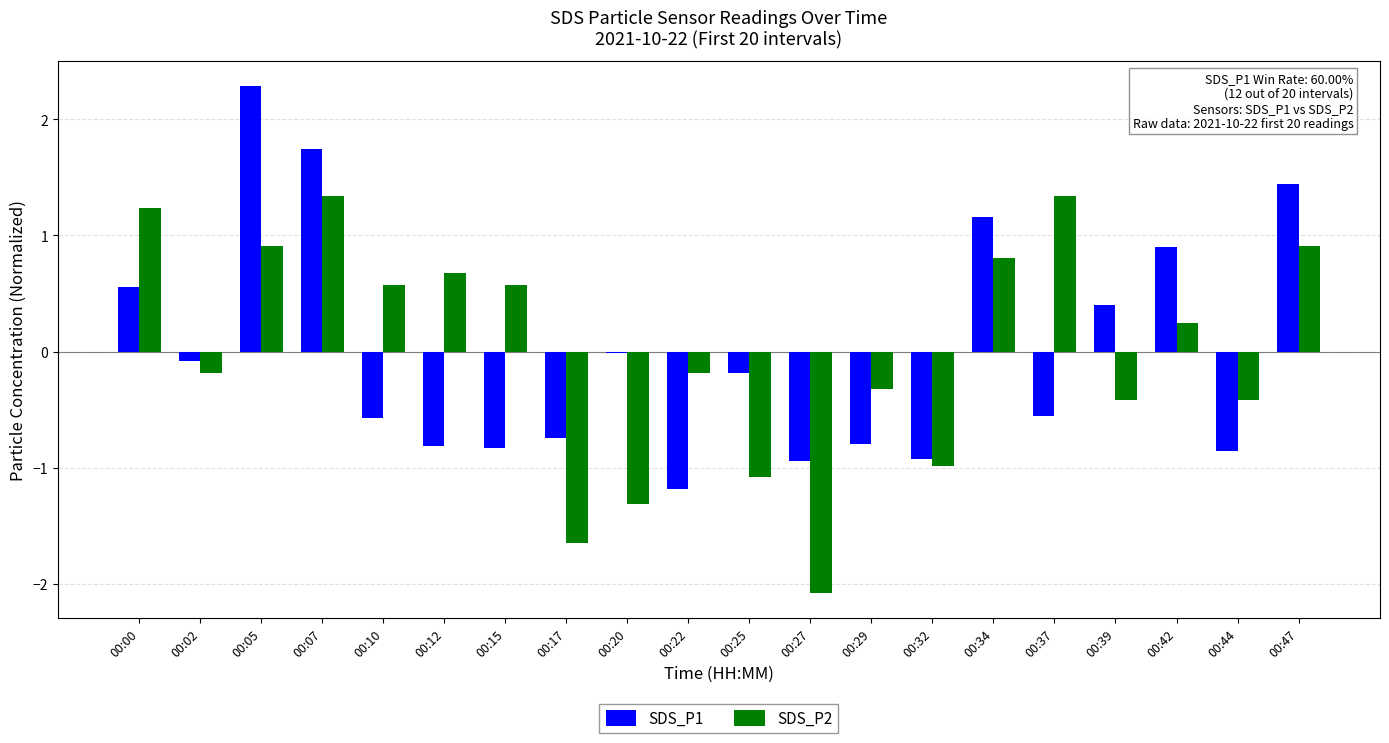

What is the highest value of the SDS_P2 series?

1.3